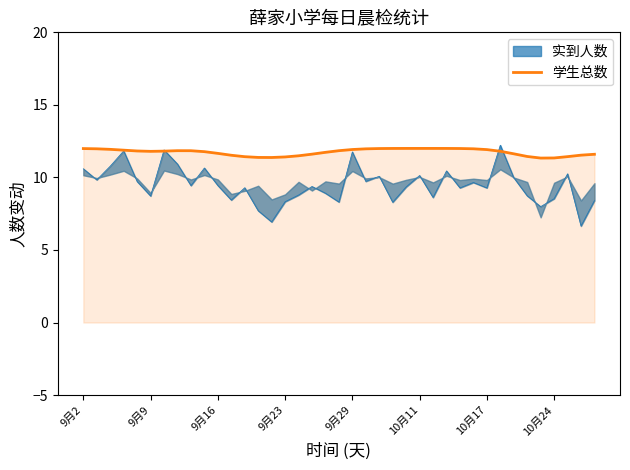

What is the label of the 22nd point from the right?

17